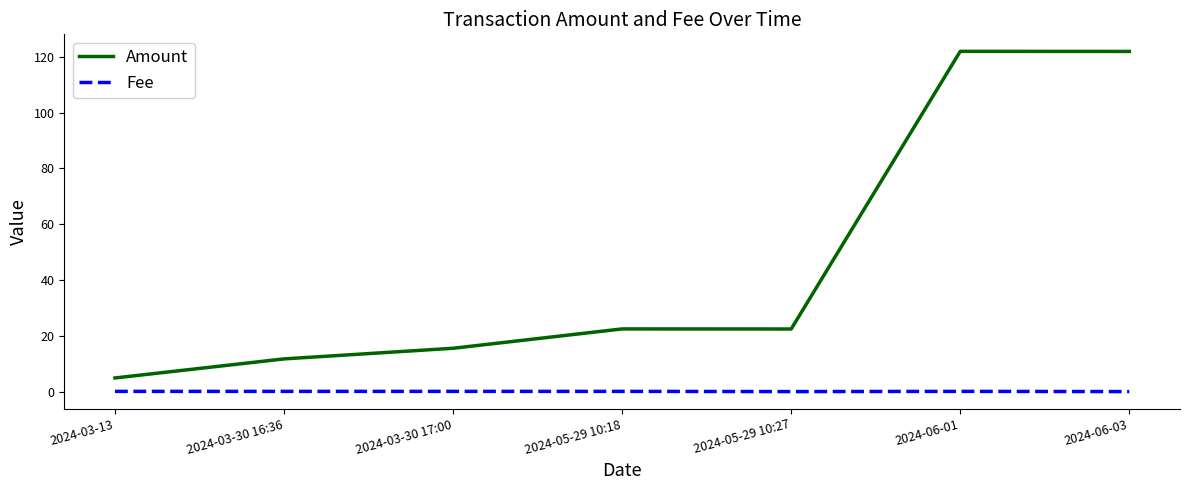

Which series has the largest range (max minus min)?

Amount